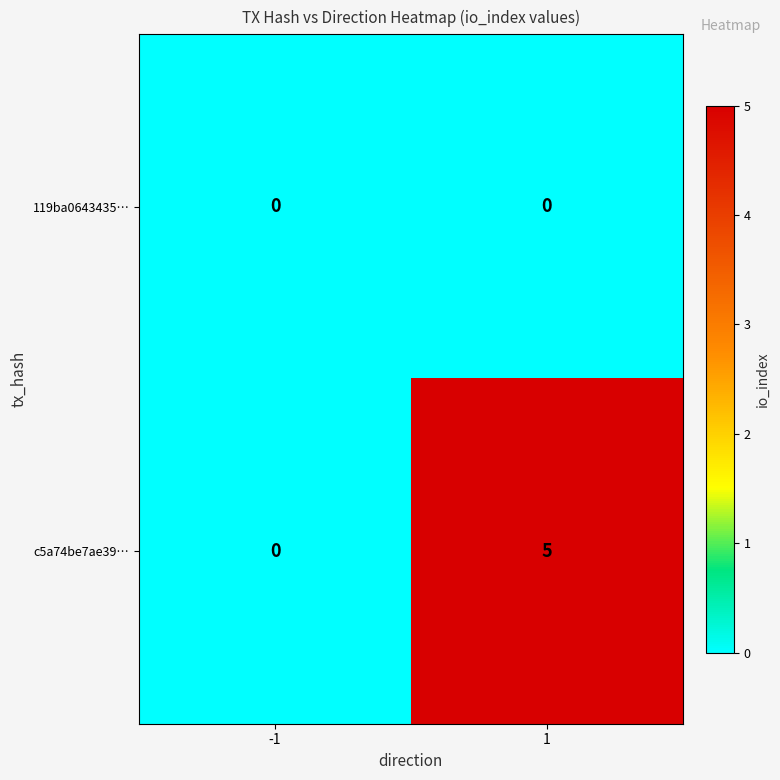

At which category is the sum across all series the highest?

1